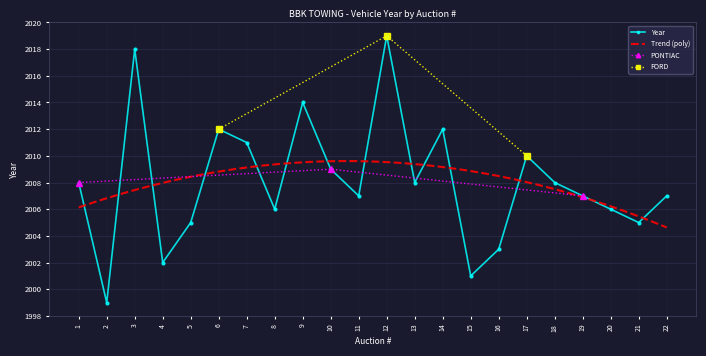

Does the chart have visible grid lines?

Yes